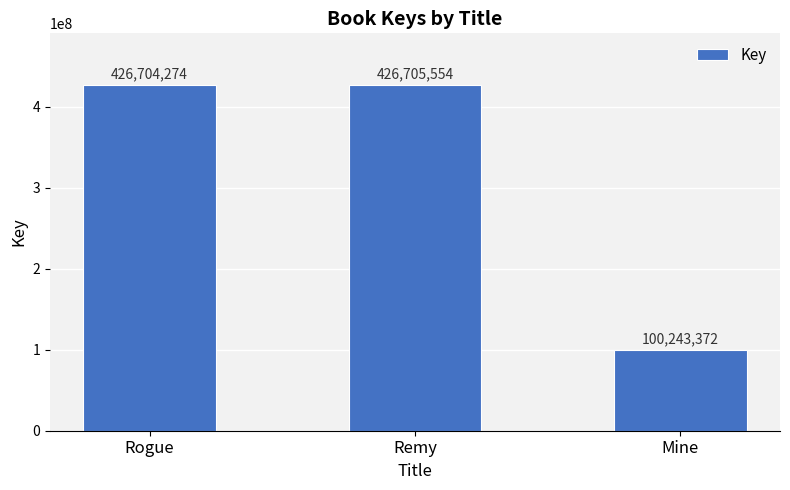

List the labels in order of value, largest first.

Remy, Rogue, Mine